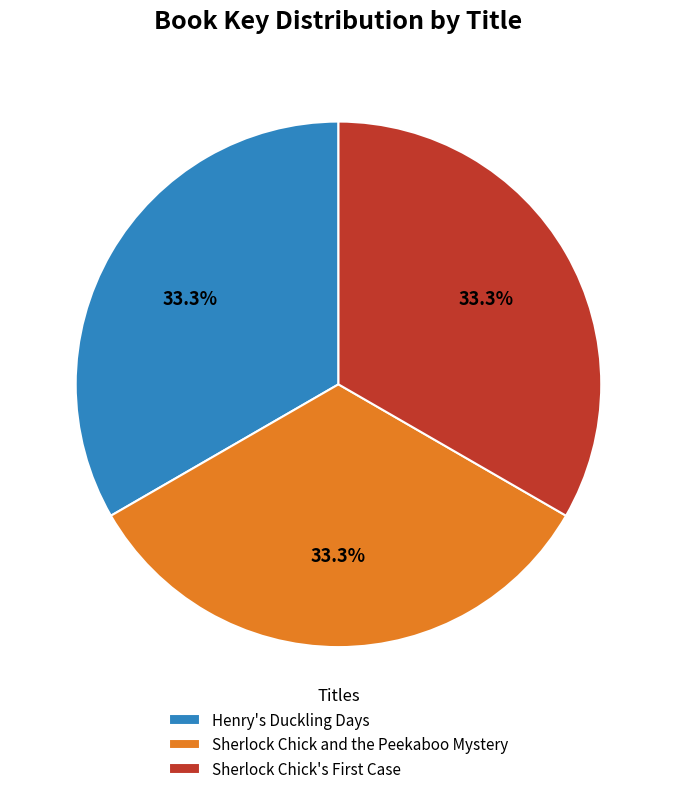

Is it true that Henry's Duckling Days is 33% of the pie?

True